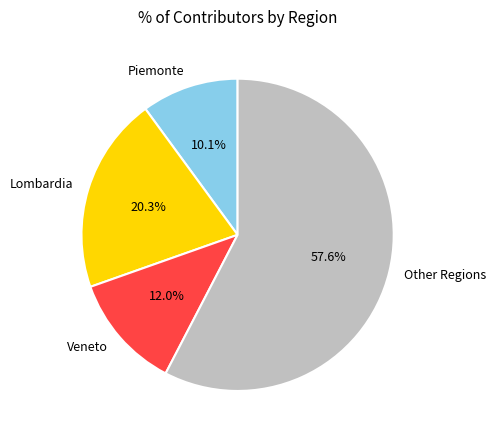

Count the number of slices in the pie.

4